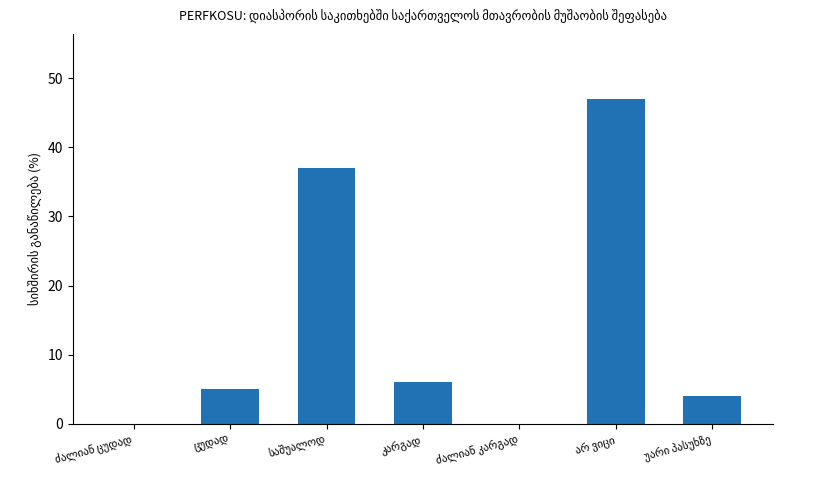

What is the sum of all values?

99